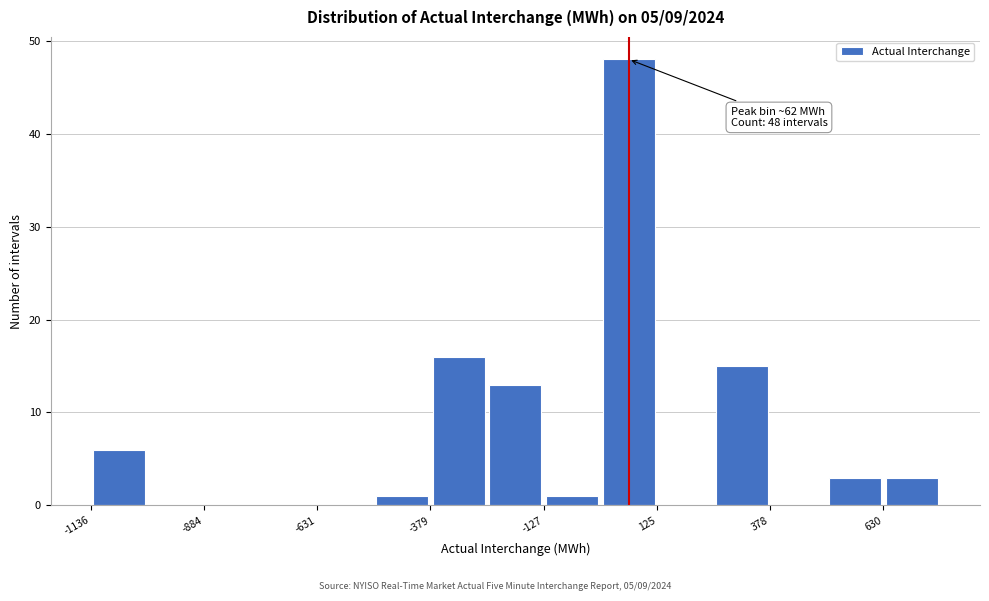

Around what value on the x-axis is the tallest bar? Give the approximate position of its centre, as read against the axis.

50